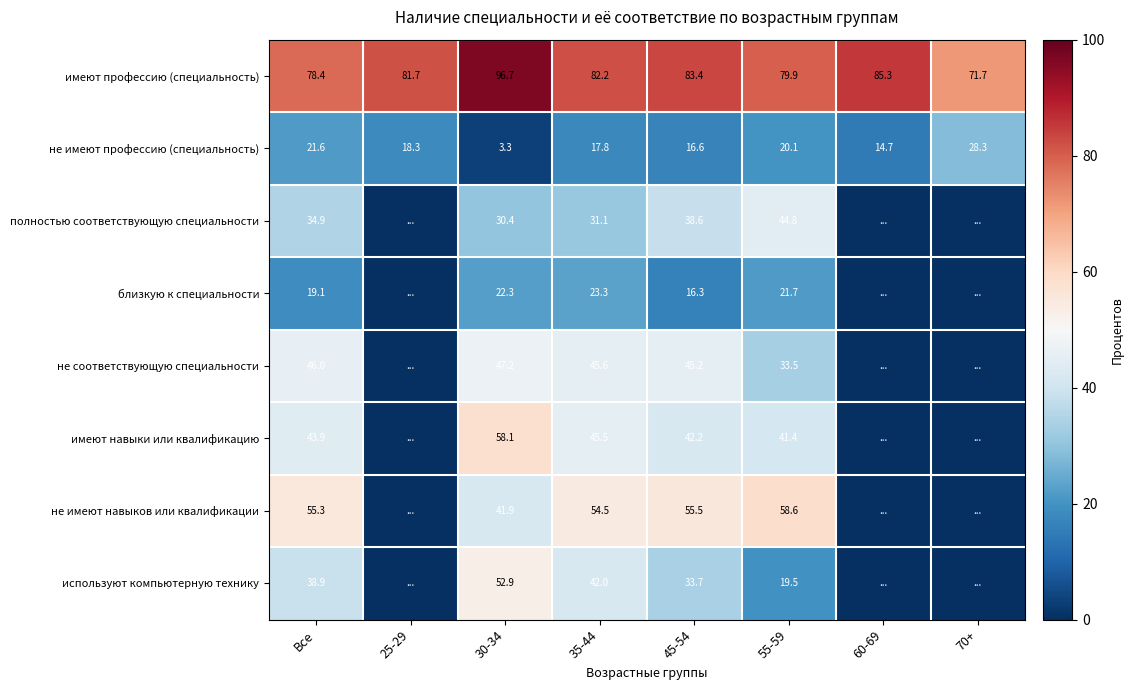

At which category is the sum across all series the highest?

30-34